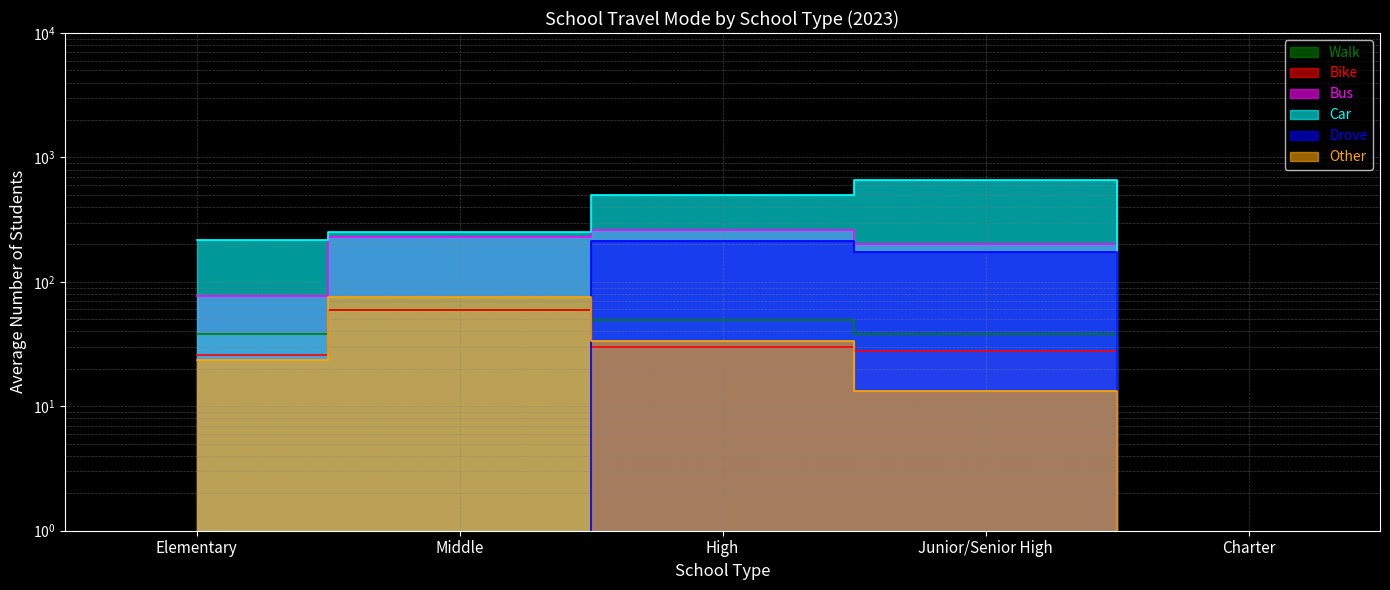

Does the chart have visible grid lines?

Yes